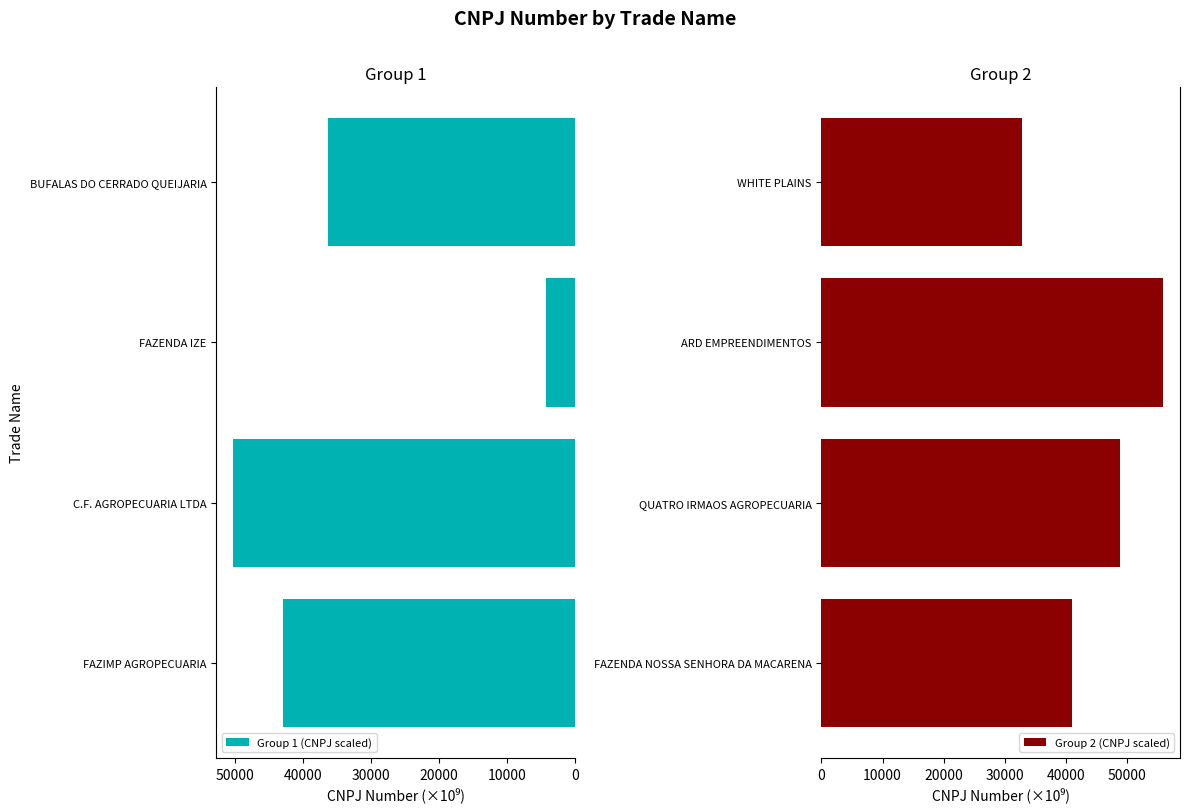

Reading left to right, what are all the values shown in this chart?

Group 1 (CNPJ scaled): 0=42865.1	10000=50214.8	20000=4261.4	30000=36364.4
Group 2 (CNPJ scaled): 0=41037.6	10000=48815.0	20000=55892.0	30000=32860.9